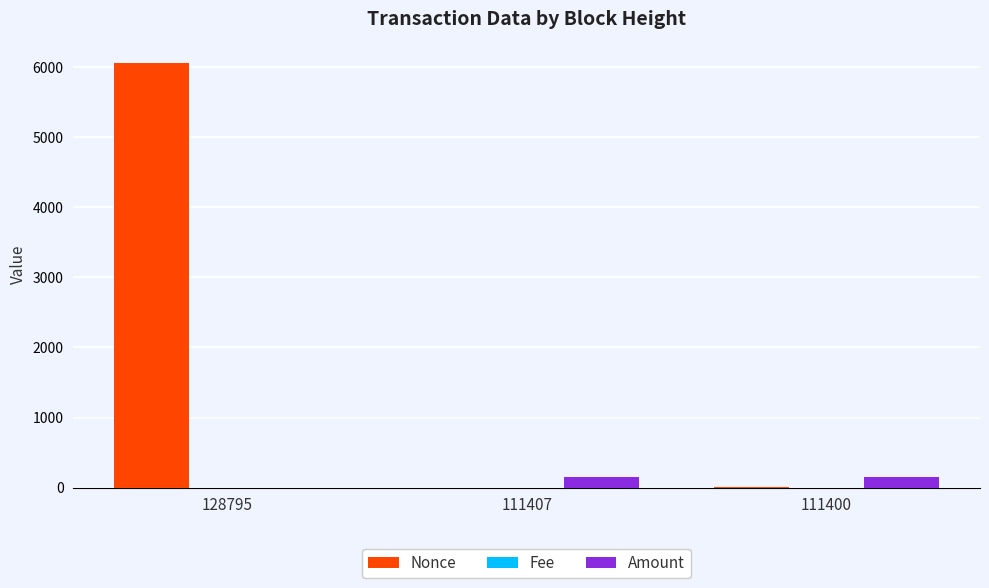

How many distinct data groups are displayed?

3